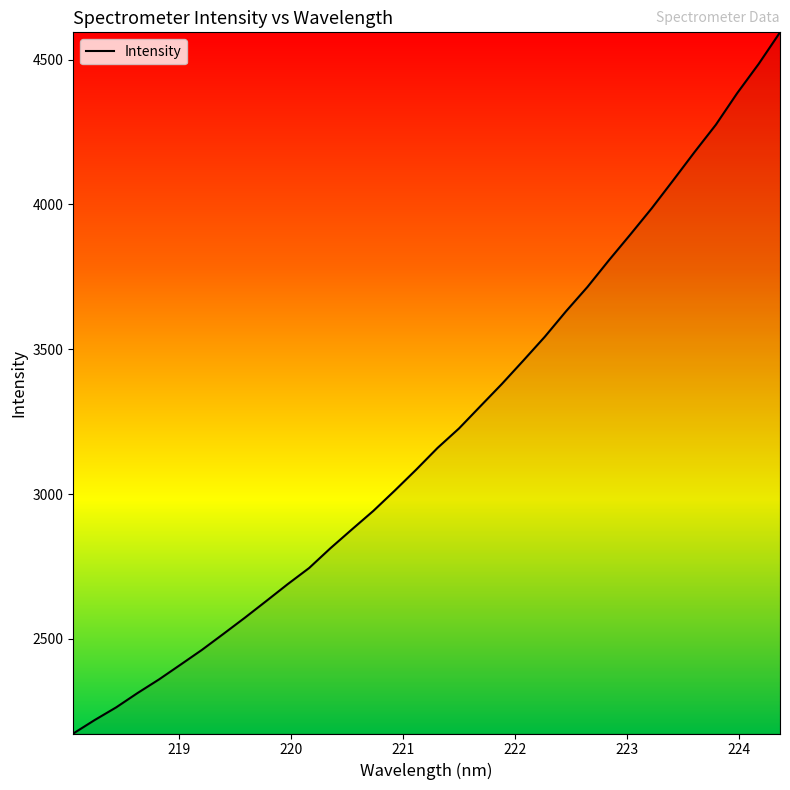

What is the smallest value displayed?

2173.5